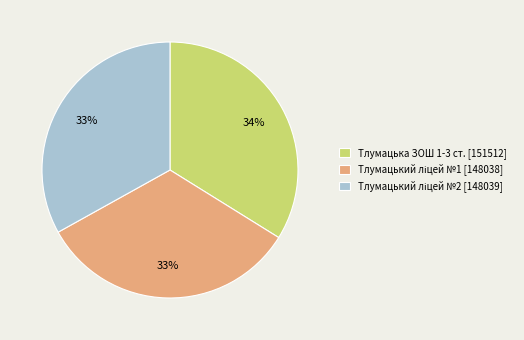

Is Тлумацька ЗОШ 1-3 ст. [151512] the majority of the pie?

No